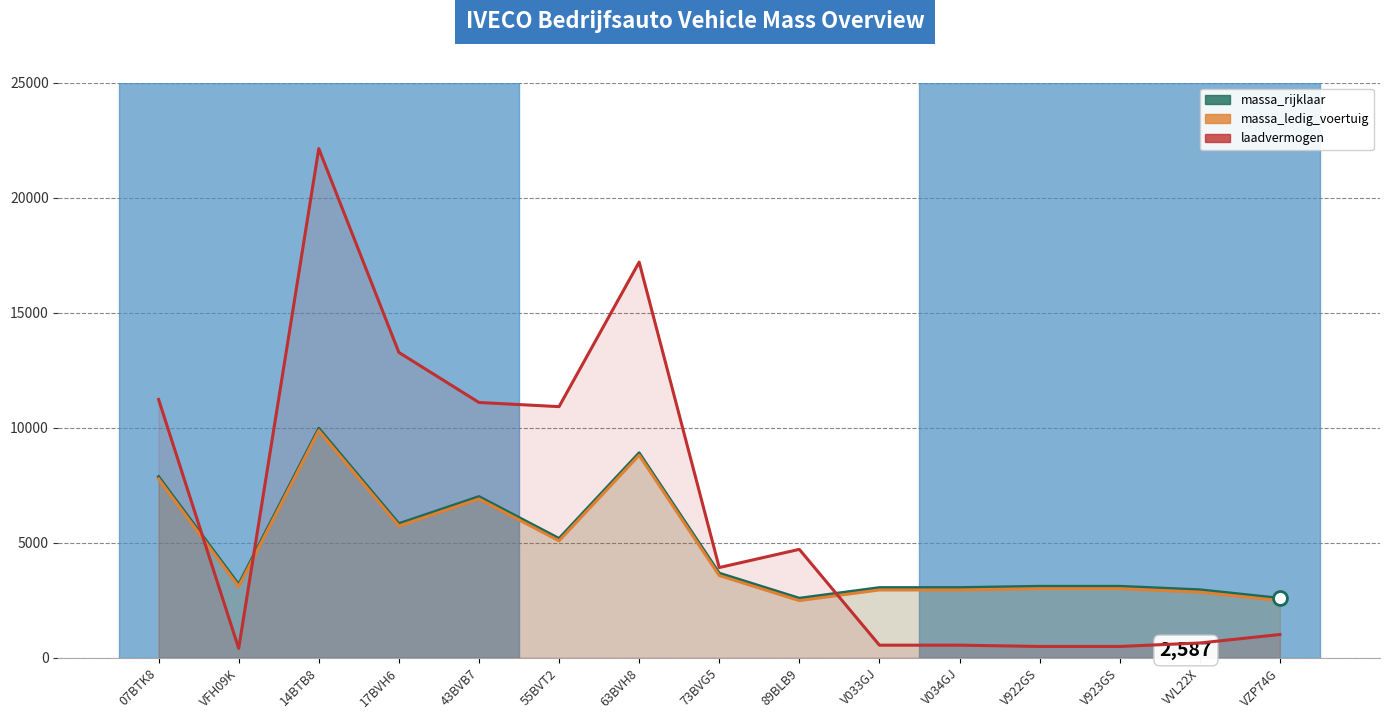

True or false: massa_ledig_voertuig and massa_rijklaar cross at least once.

False